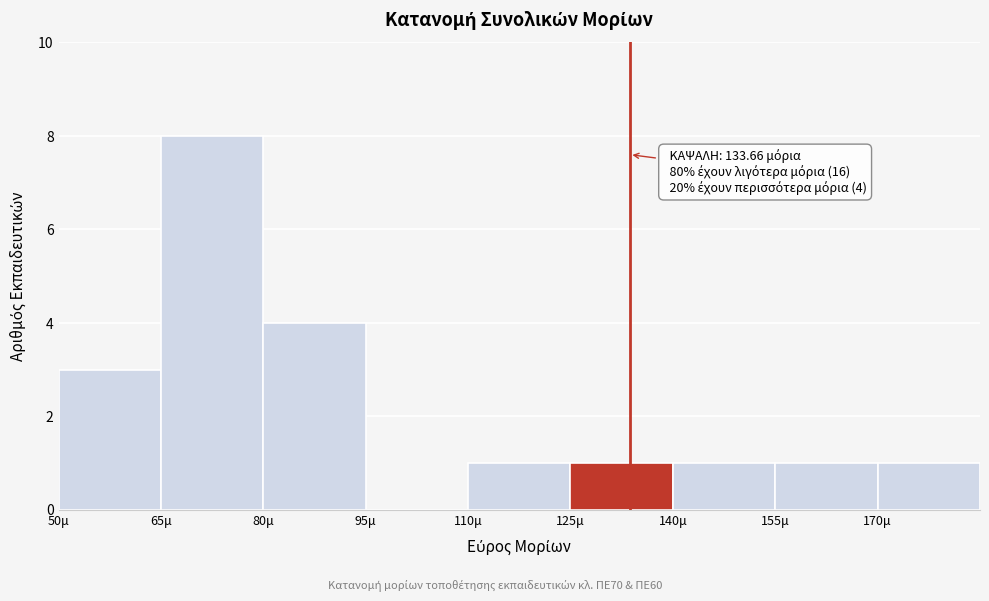

Over which range of the x-axis is the bar tallest?

65 to 80